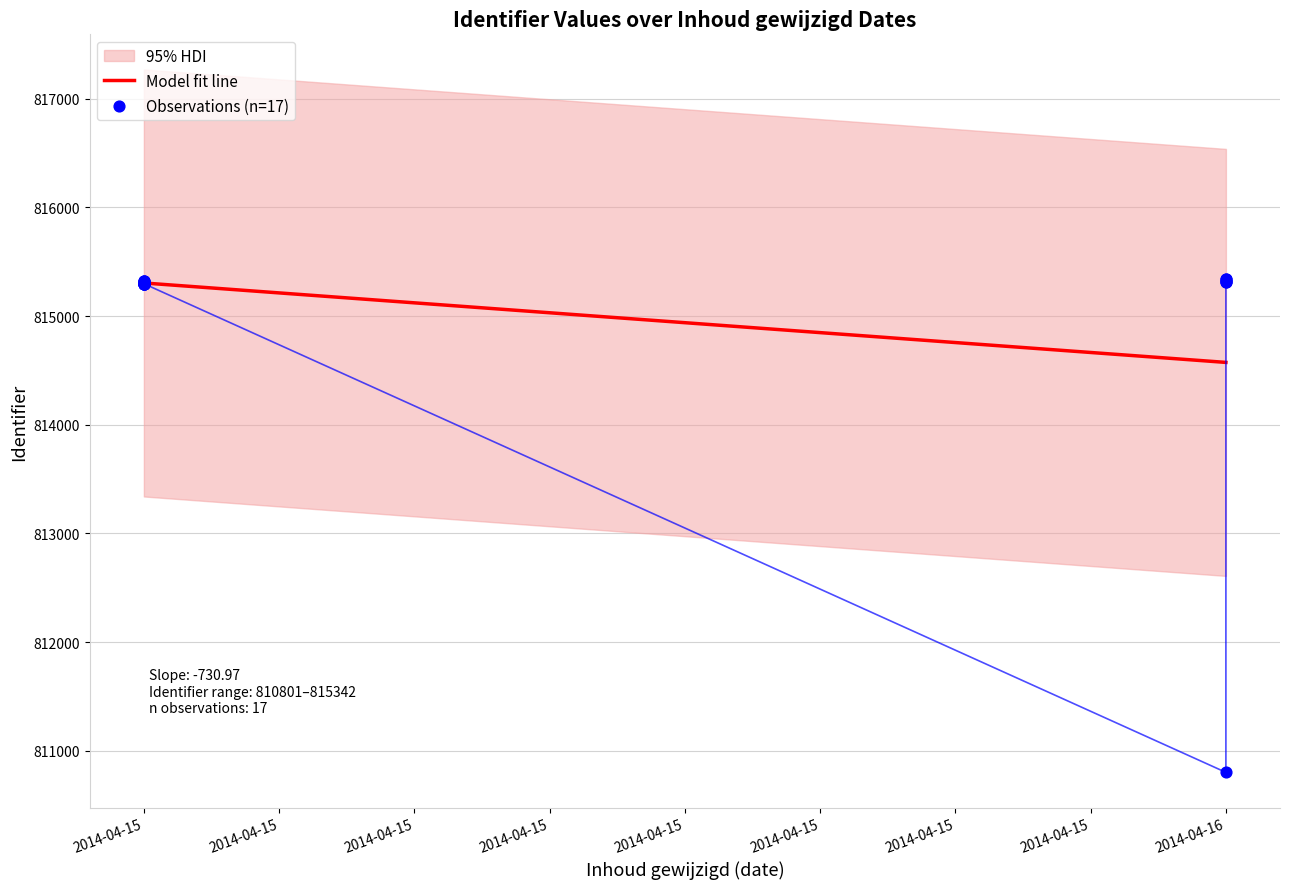

Approximately how many times larger is the value at 2014-04-15 compared to 2014-04-15?

1.0